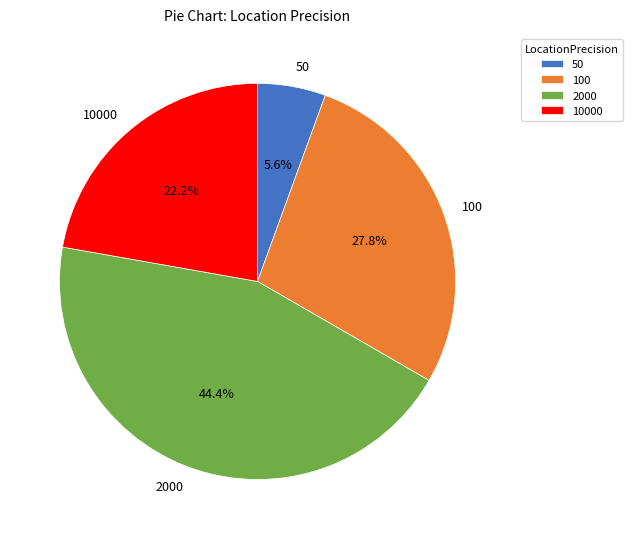

Is there a majority slice in this chart?

No